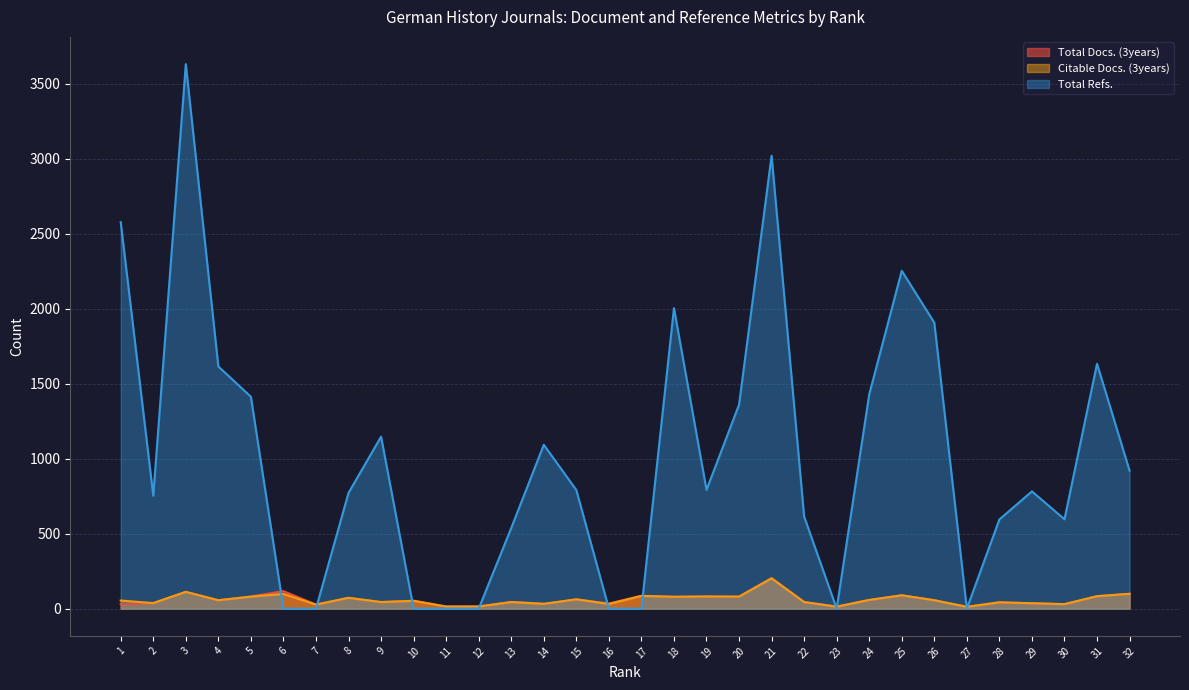

Is the value of Total Docs. (3years) at 19 greater than the value of Citable Docs. (3years) at 11?

Yes